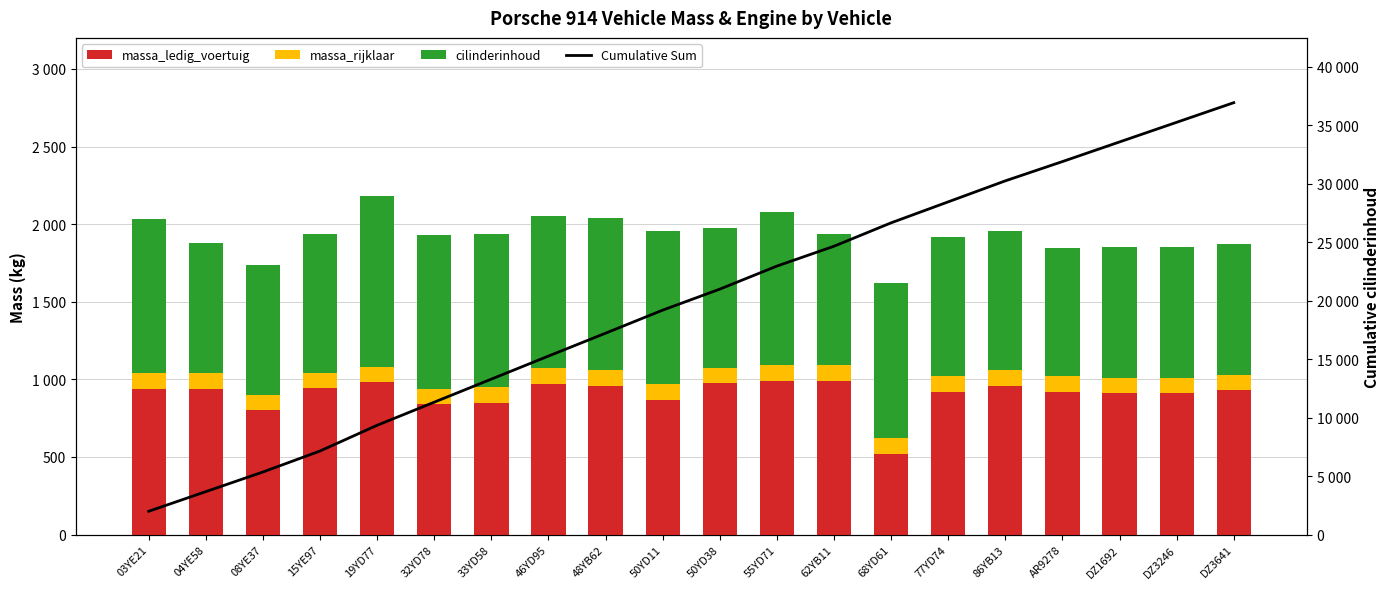

What are all the series names shown in the legend?

massa_ledig_voertuig, massa_rijklaar, cilinderinhoud, Cumulative Sum